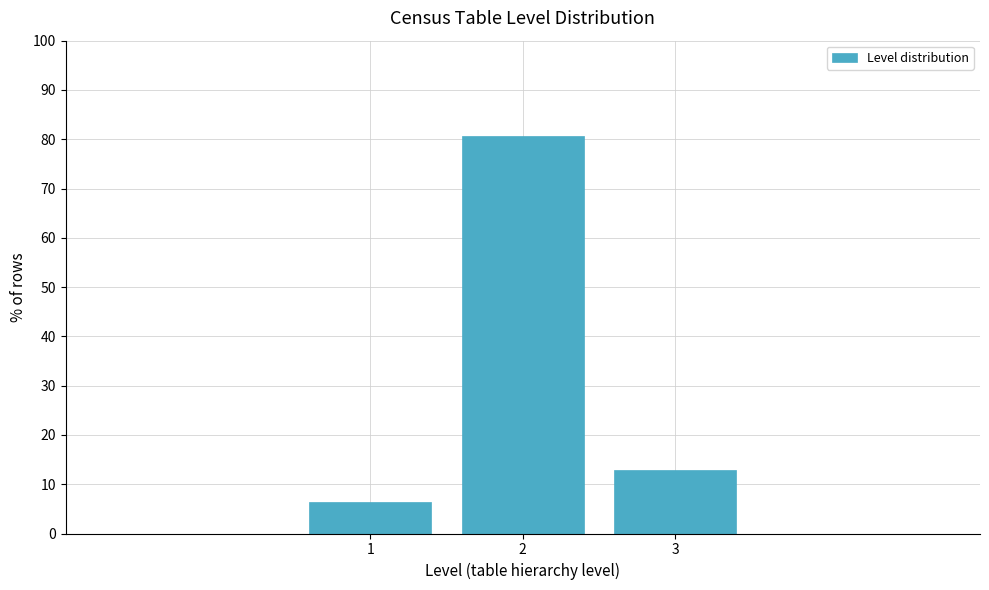

What is the height of the bar covering 0.5 to 1.5 on the x-axis? The values are not printed on the chart, so give them approximately, as read against the axis.

6